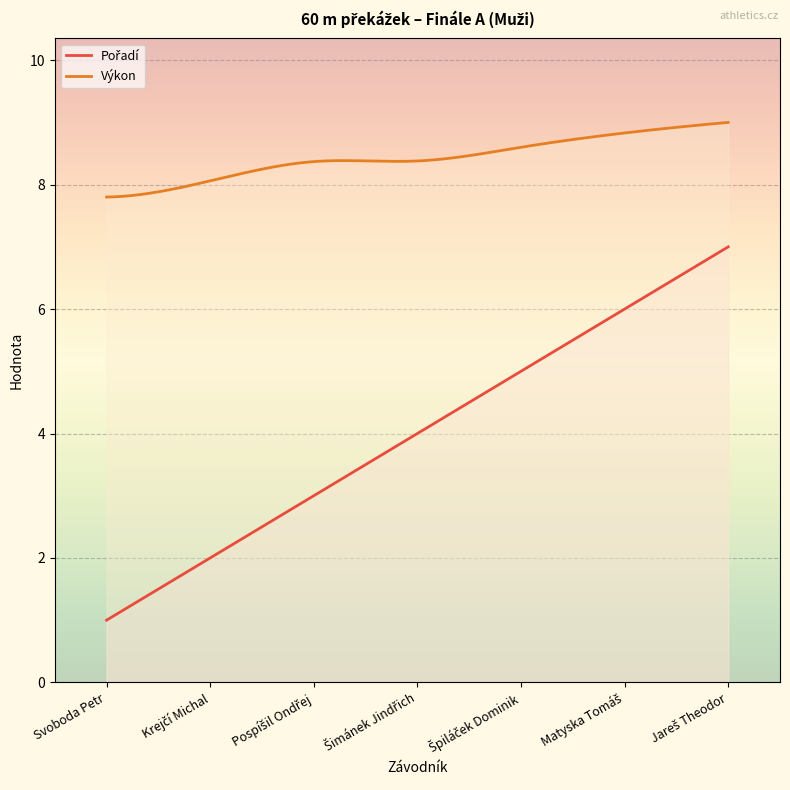

Does the chart display data point markers on the line(s)?

No